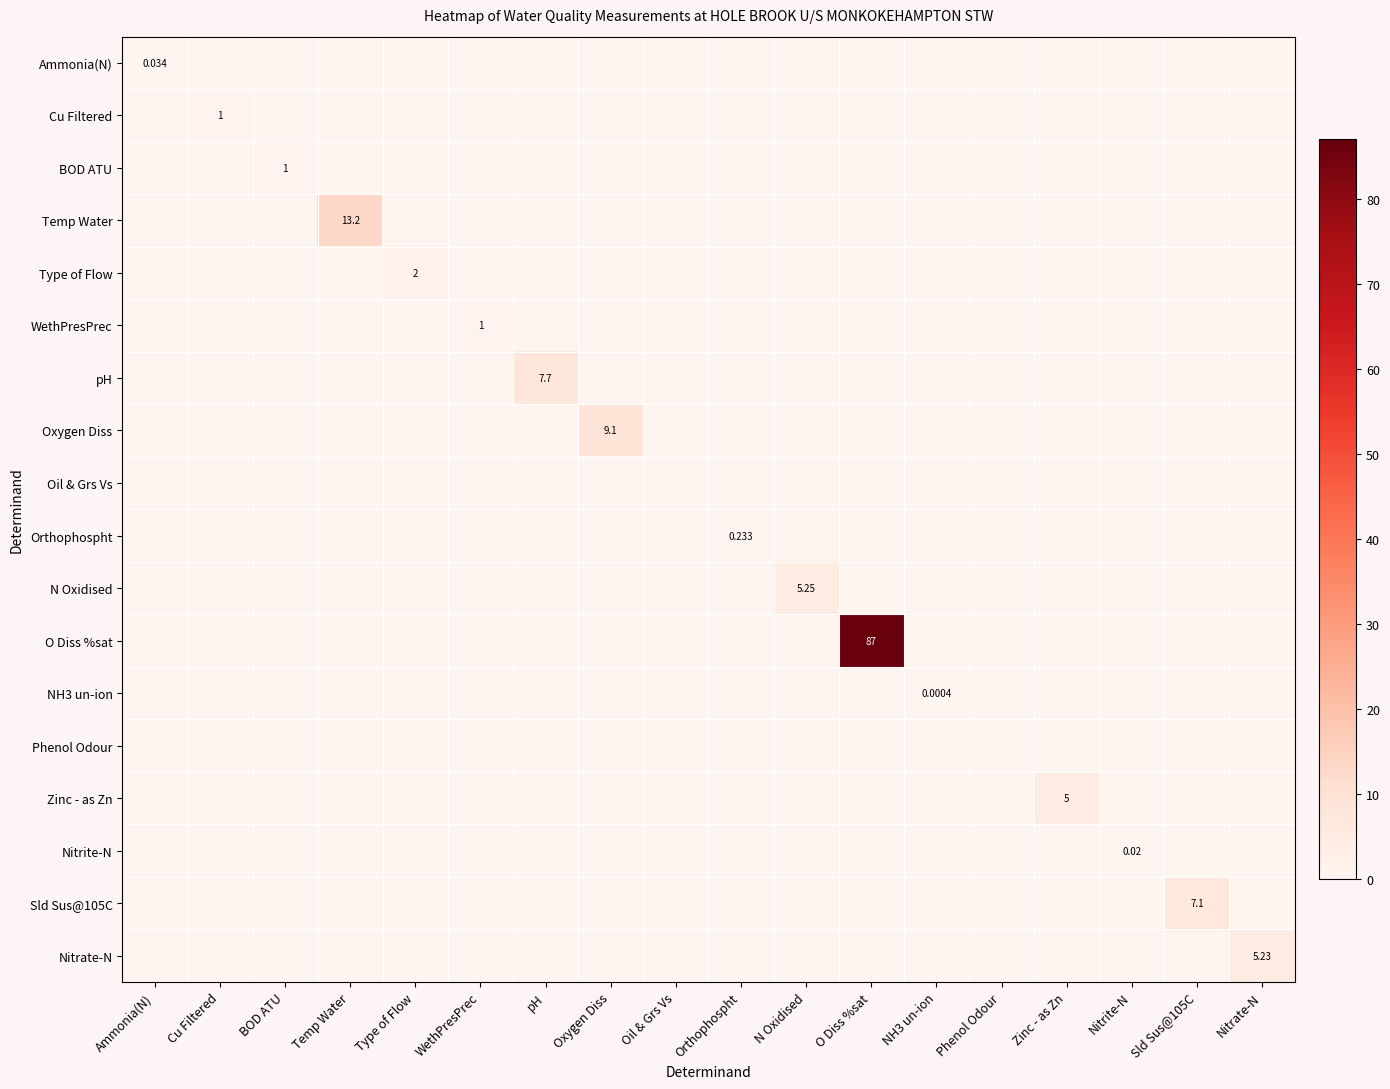

Is it true that O Diss %sat equals 59.3 at Oil & Grs Vs?

False